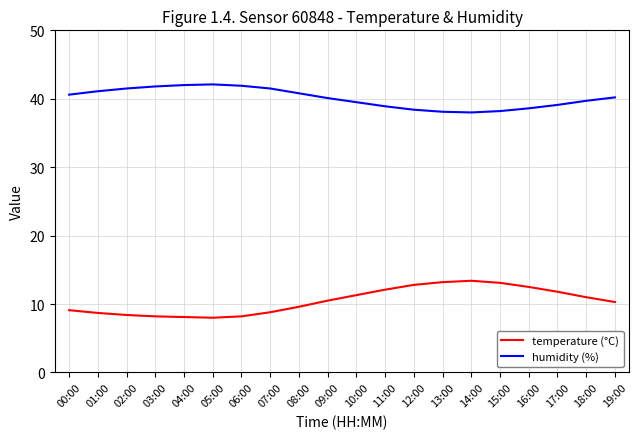

Is it true that temperature (°C) equals 8.4 at 02:00?

True